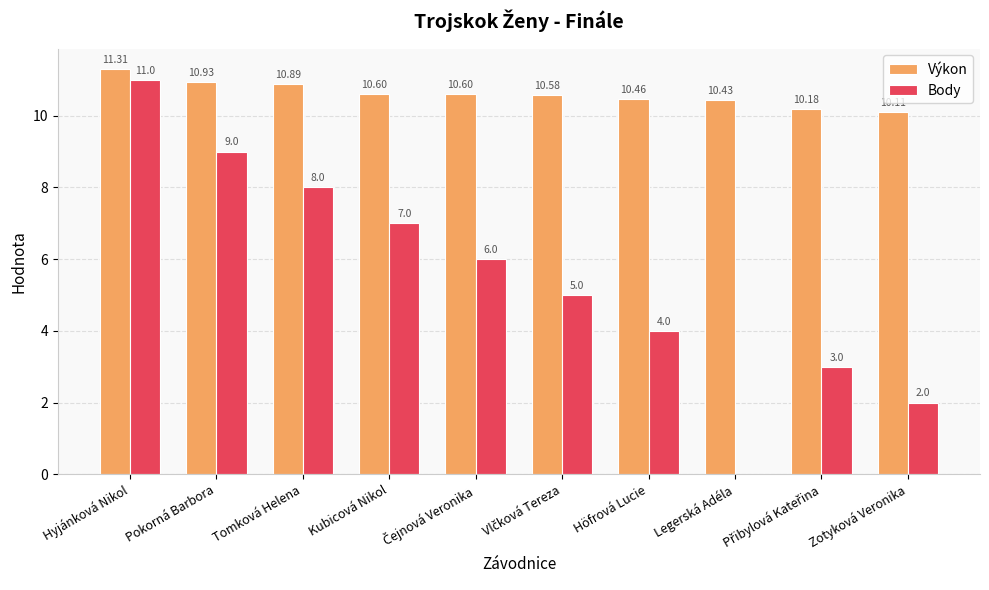

At which label is Výkon closest to 10?

Zotyková Veronika